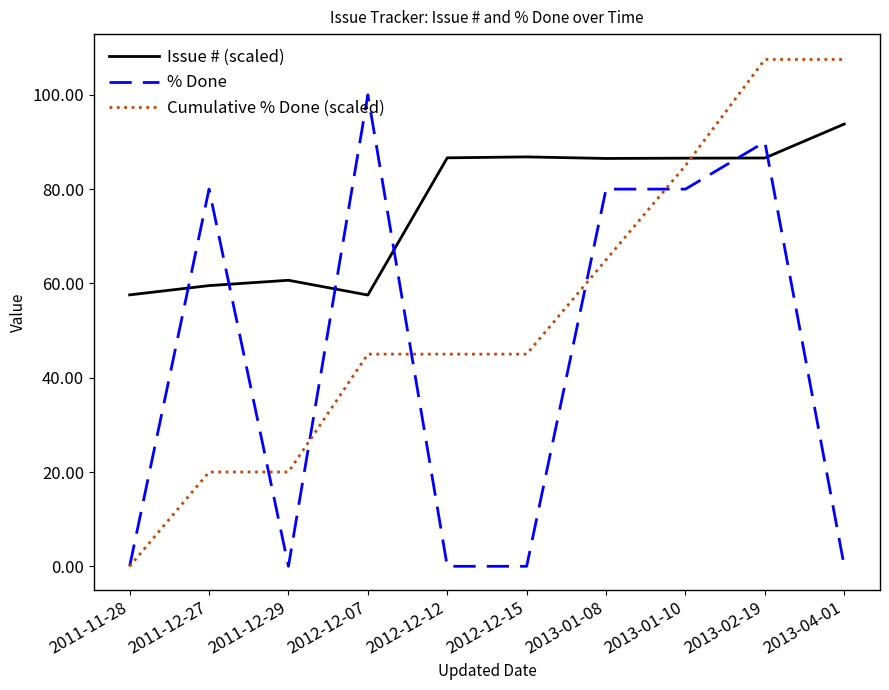

Does the chart have visible grid lines?

No